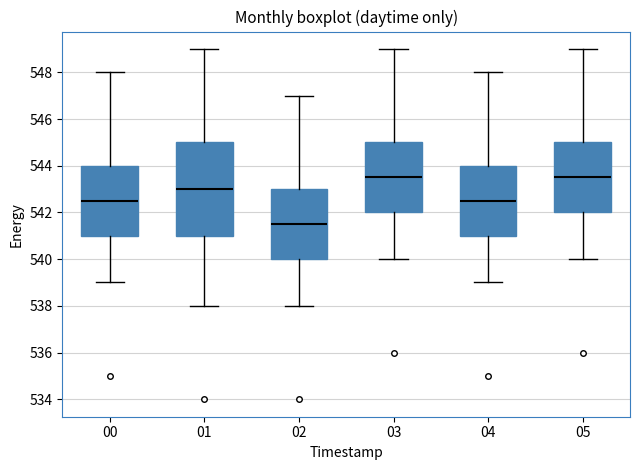

Reading left to right, transcribe this box plot: for each box, give where its median line is, the range the box spans, and where its two whiskers end, as read against the y-axis. The values are not printed on the chart, so give them approximately, as read against the axis.

00: median 542.6, box 541.0 to 544.0, whiskers 539.0 to 548.0
01: median 543.0, box 541.0 to 545.0, whiskers 538.0 to 549.0
02: median 541.6, box 540.0 to 543.0, whiskers 538.0 to 547.0
03: median 543.6, box 542.0 to 545.0, whiskers 540.0 to 549.0
04: median 542.6, box 541.0 to 544.0, whiskers 539.0 to 548.0
05: median 543.6, box 542.0 to 545.0, whiskers 540.0 to 549.0